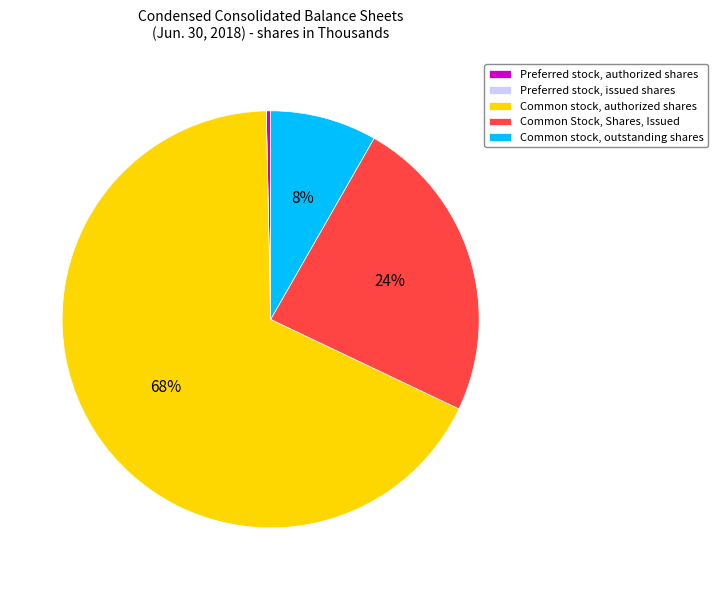

Does any single category account for the majority?

Yes